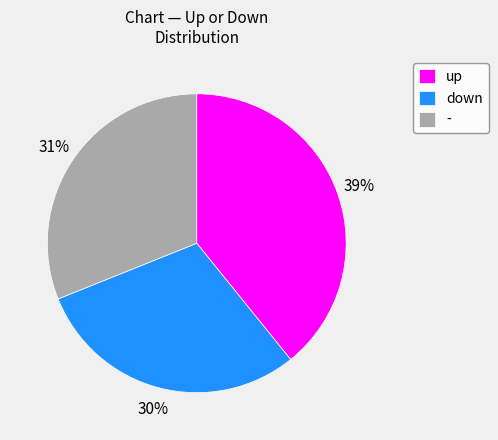

Is down the majority of the pie?

No